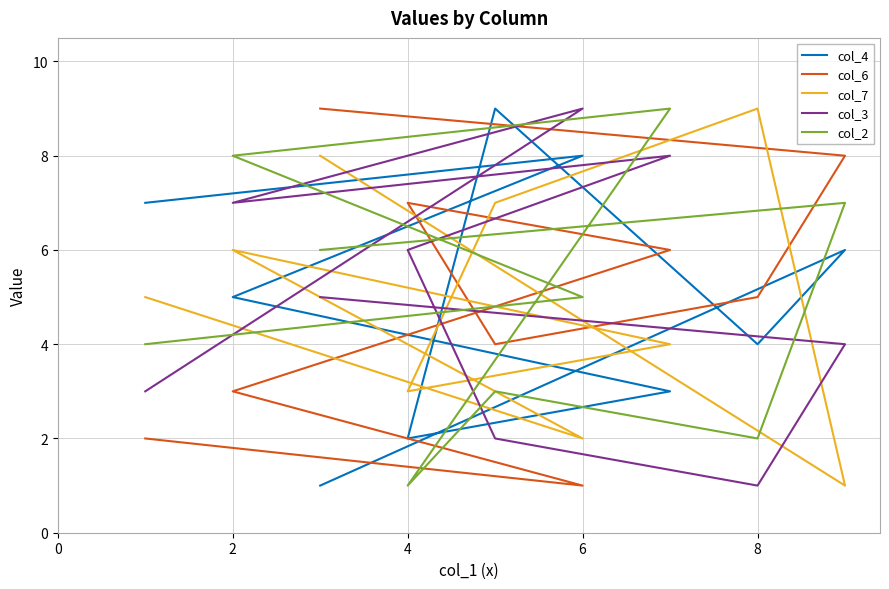

What is the label of the 7th point from the left?

8